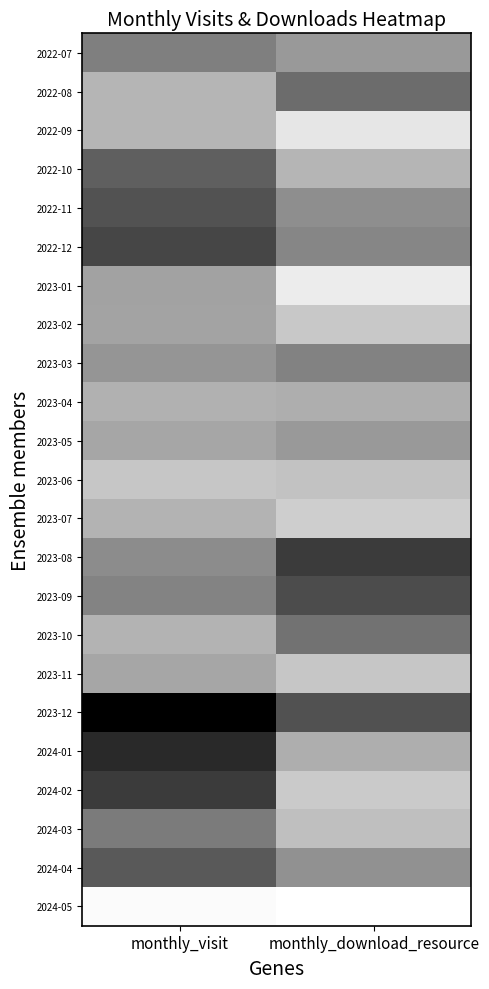

At which category does the chart reach its minimum across all series?

monthly_download_resource